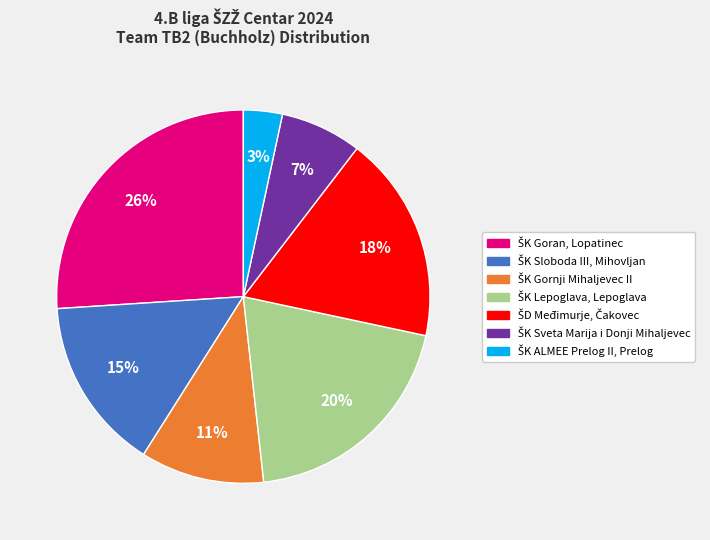

Does any single category account for the majority?

No